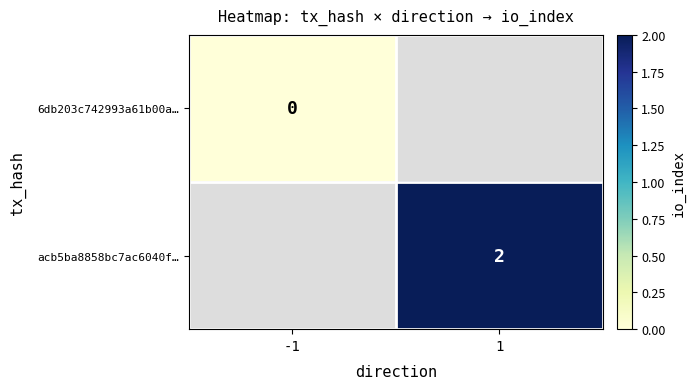

True or false: acb5ba8858bc7ac6040f… has a value of 2 at 1.

True